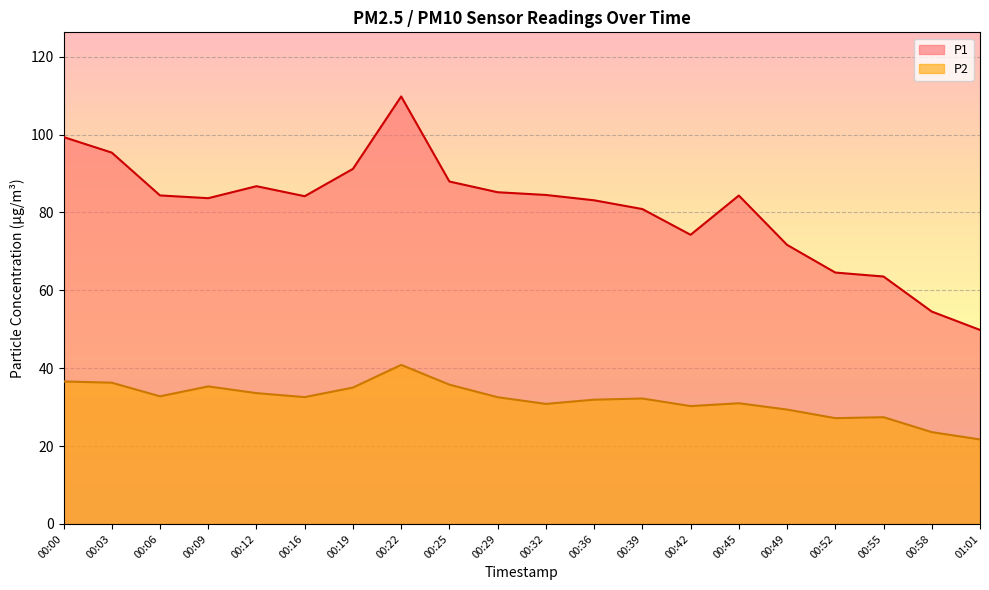

How many data points does each series have?

20